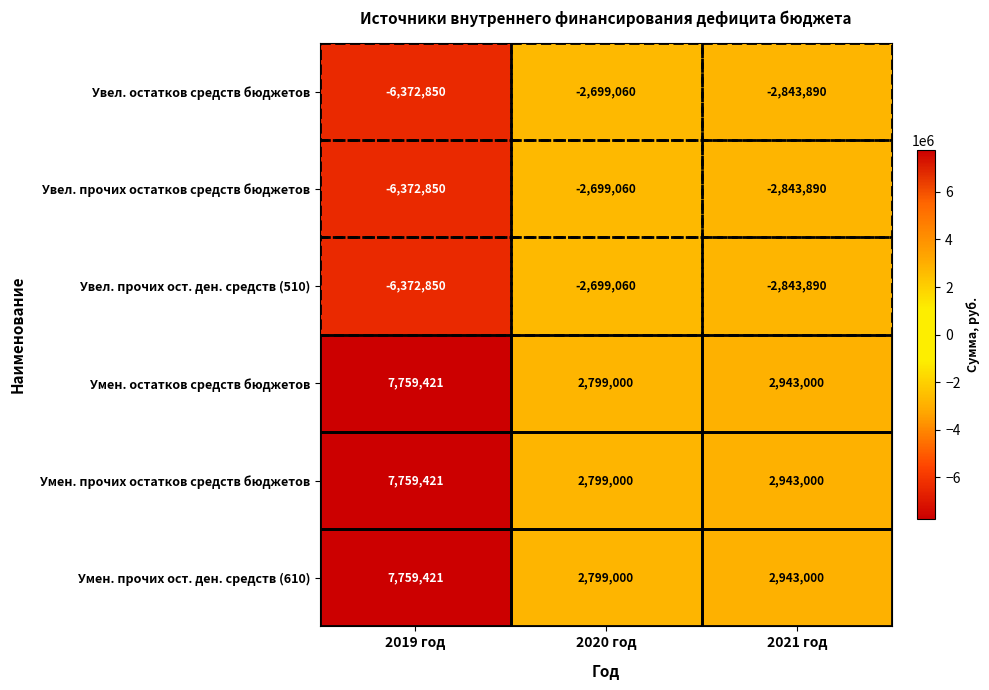

What is the difference between the highest and lowest values at 2020 год?

5498060